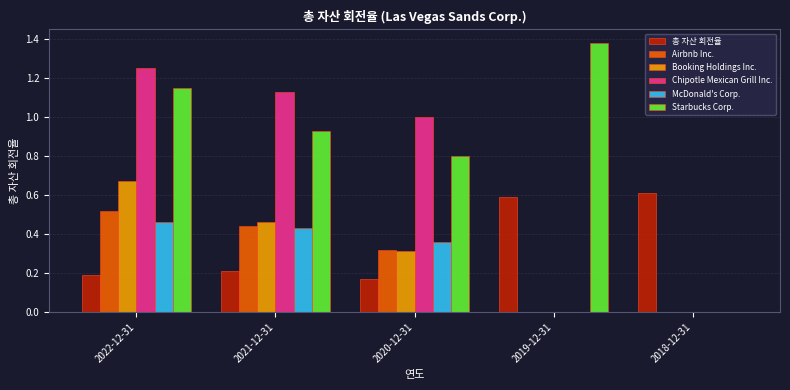

Is the value of Chipotle Mexican Grill Inc. at 2022-12-31 greater than the value of 총 자산 회전율 at 2018-12-31?

Yes